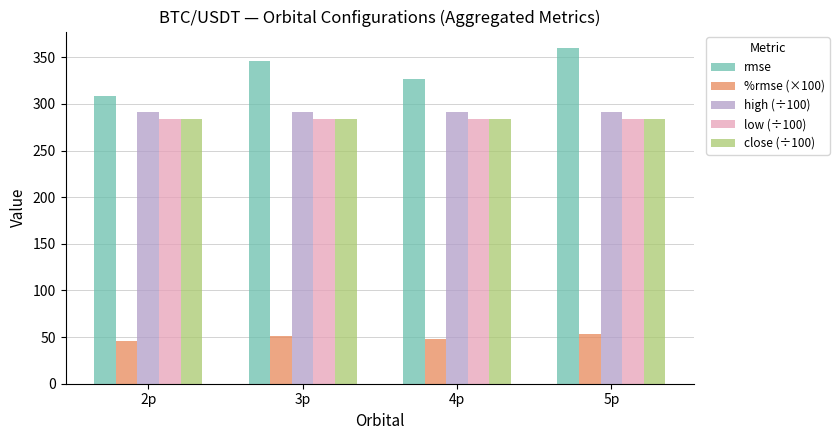

What is the total value across all series at 2p?

1214.5